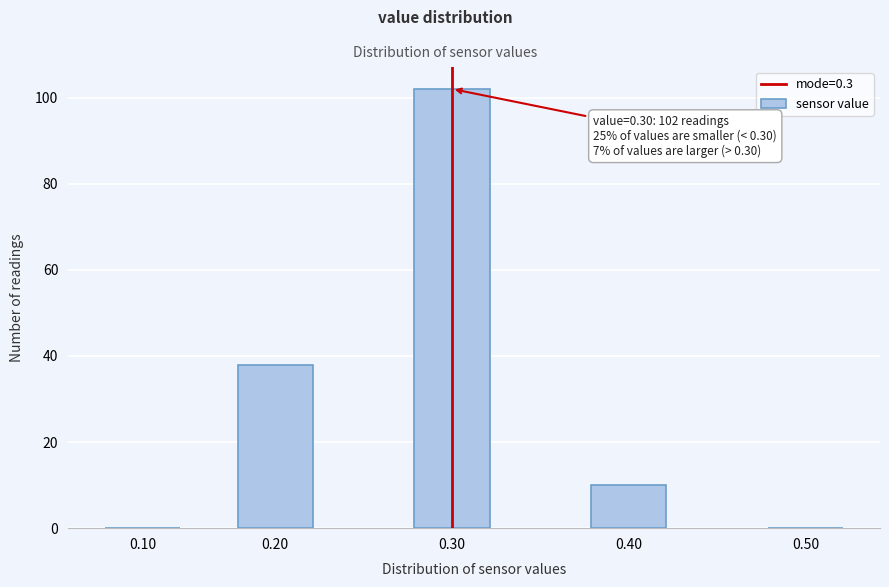

Reading right to left, what are all the values shown in this chart?

0.50=0	0.40=10	0.30=102	0.20=38	0.10=0